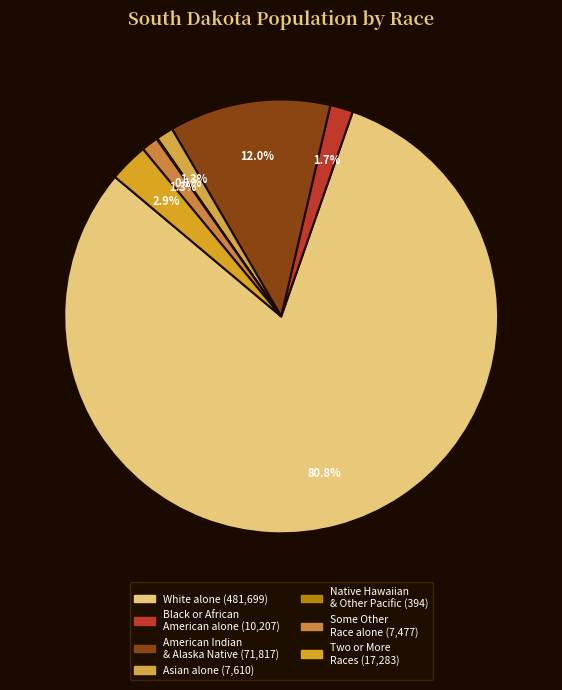

To the nearest percent, what is the difference between the largest and smallest slice percentages?

81%